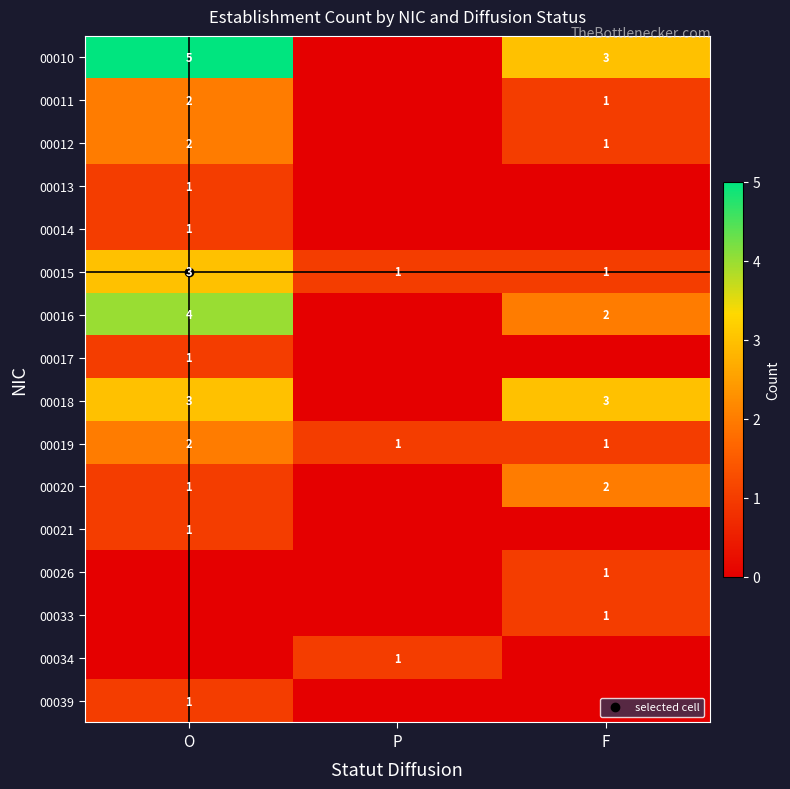

The 00021 series shows 0 at P. True or false?

True